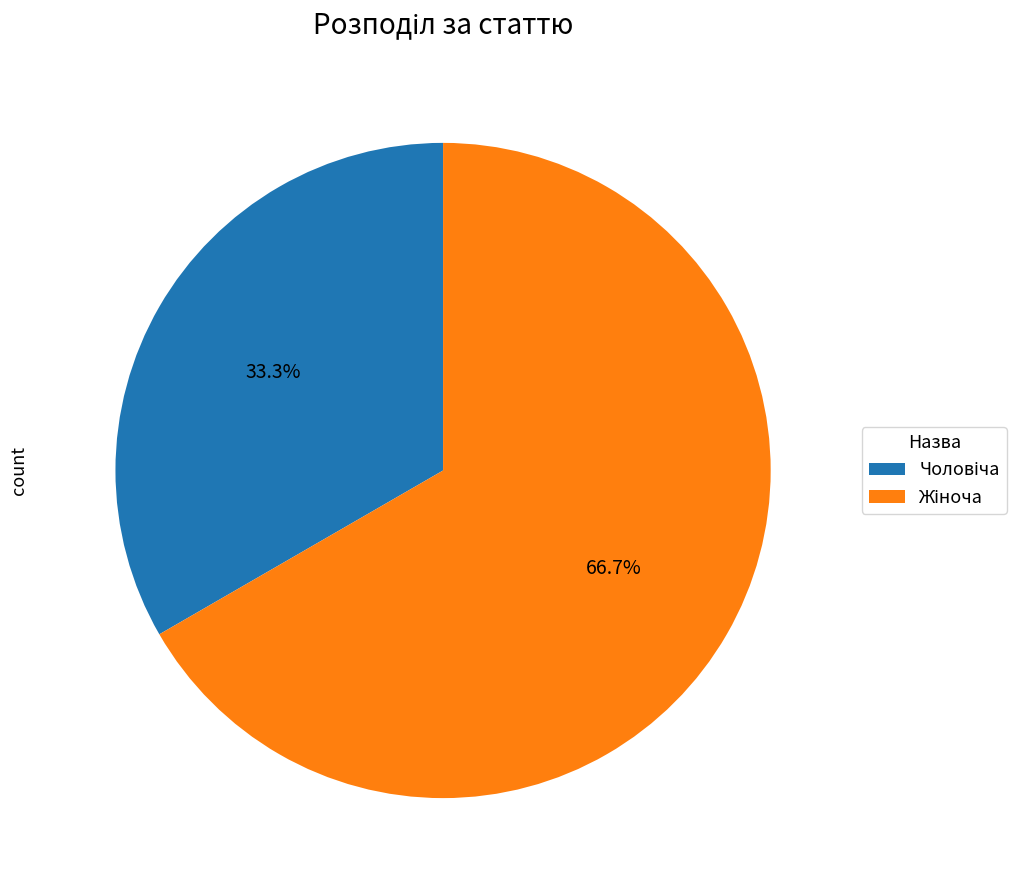

Is there any slice that represents more than half of the pie?

Yes